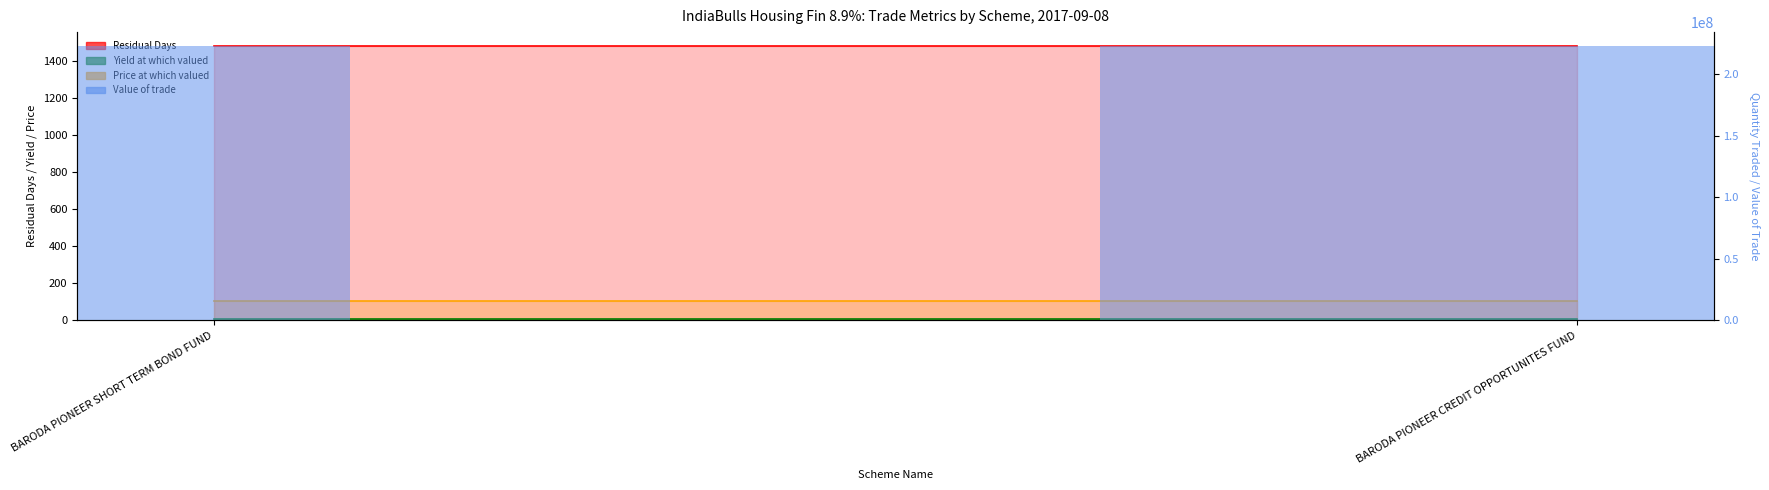

Which has a higher value, BARODA PIONEER CREDIT OPPORTUNITES FUND or BARODA PIONEER SHORT TERM BOND FUND?

BARODA PIONEER CREDIT OPPORTUNITES FUND